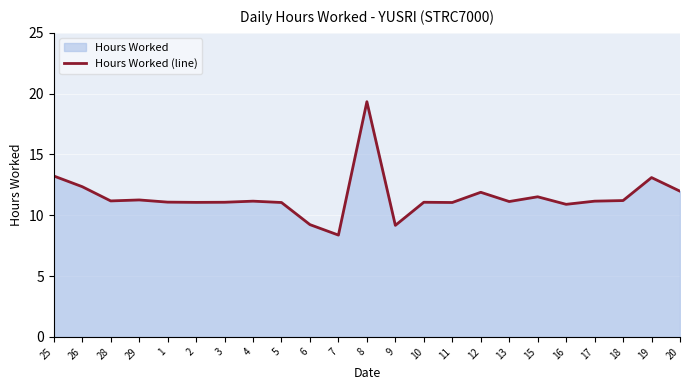

What is the average value?

11.5